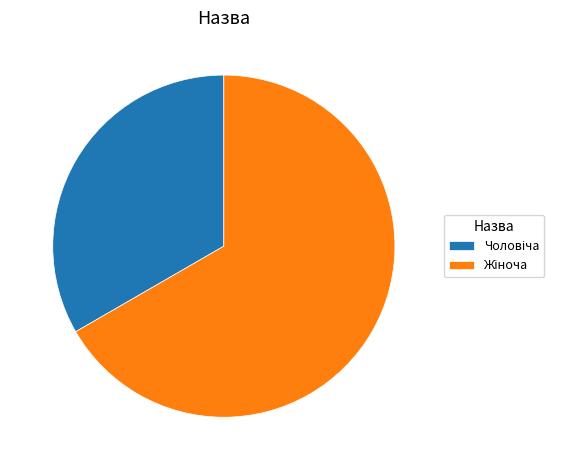

Does any single category account for the majority?

Yes